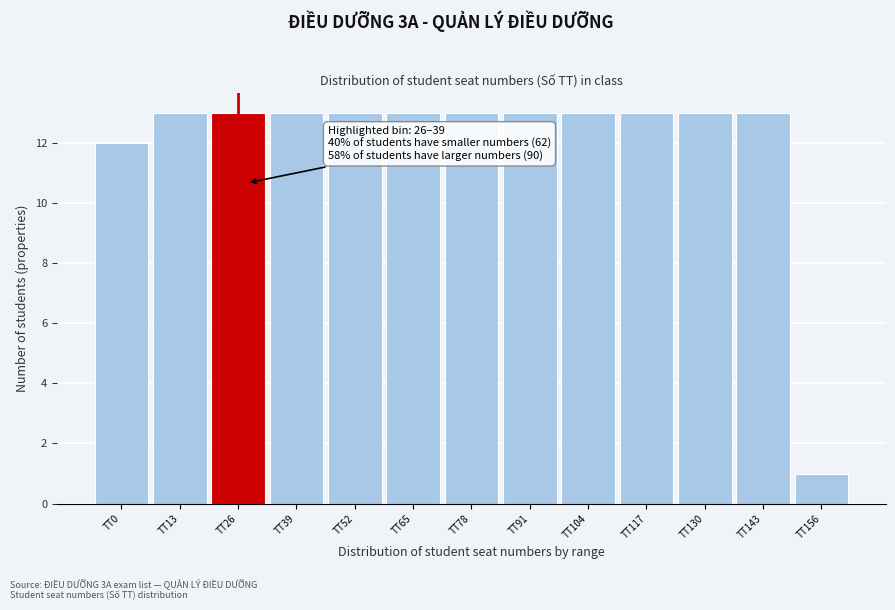

Reading left to right, what are all the values shown in this chart?

12	13	13	13	13	13	13	13	13	13	13	13	1